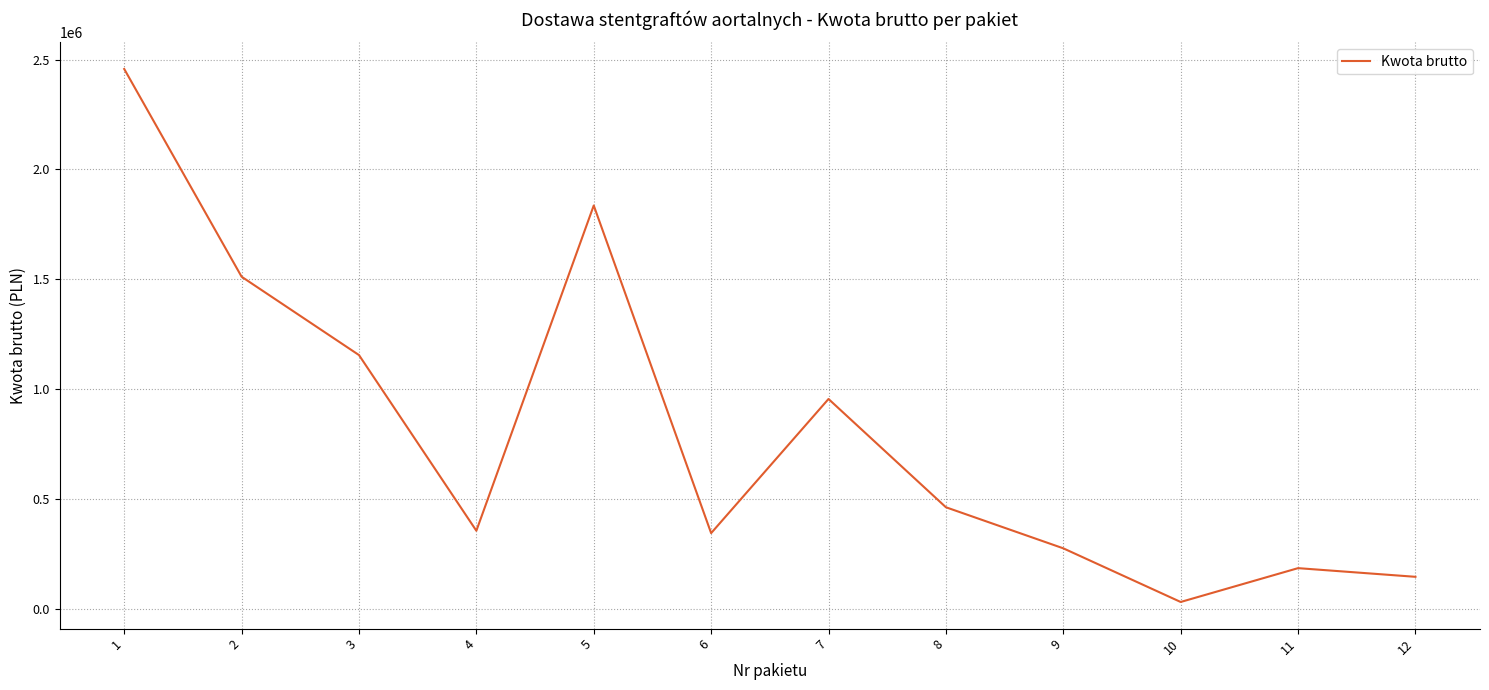

At which label does the data first exceed 463320?

1